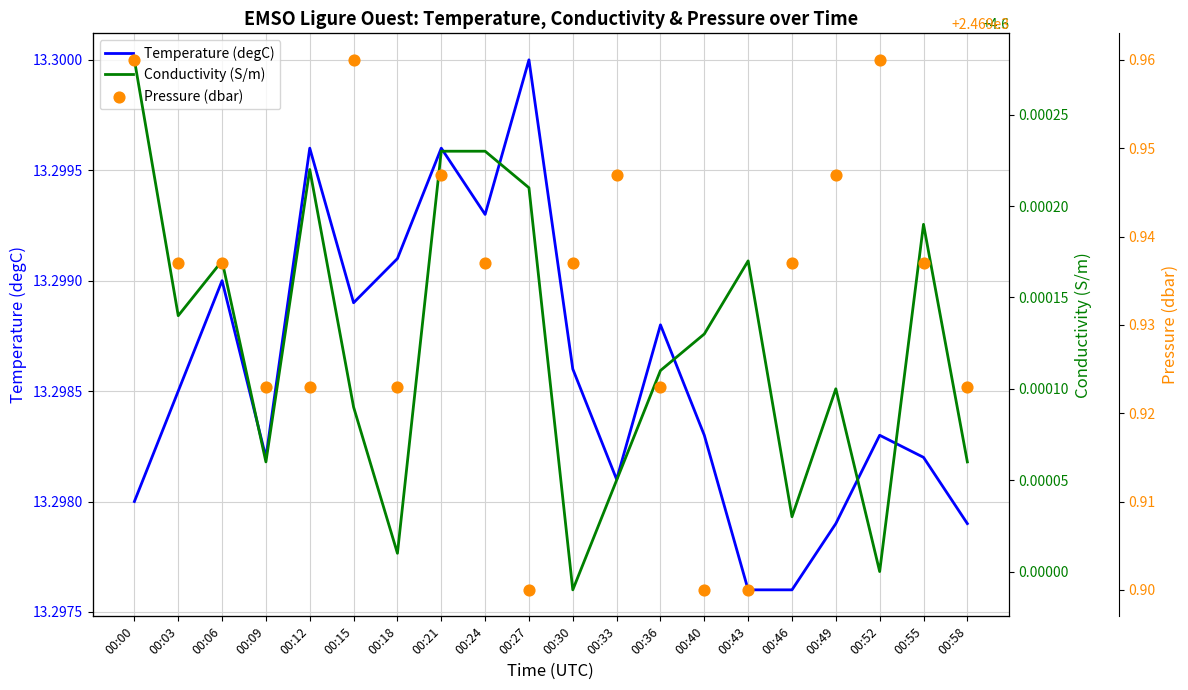

At how many categories does at least one series exceed 45?

20